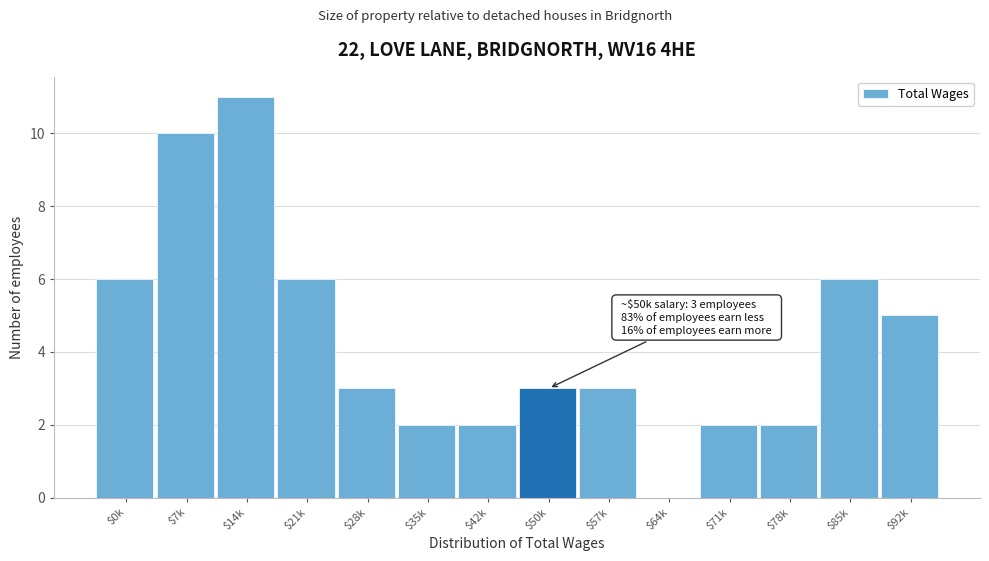

The value at $14k is 11. True or false?

True